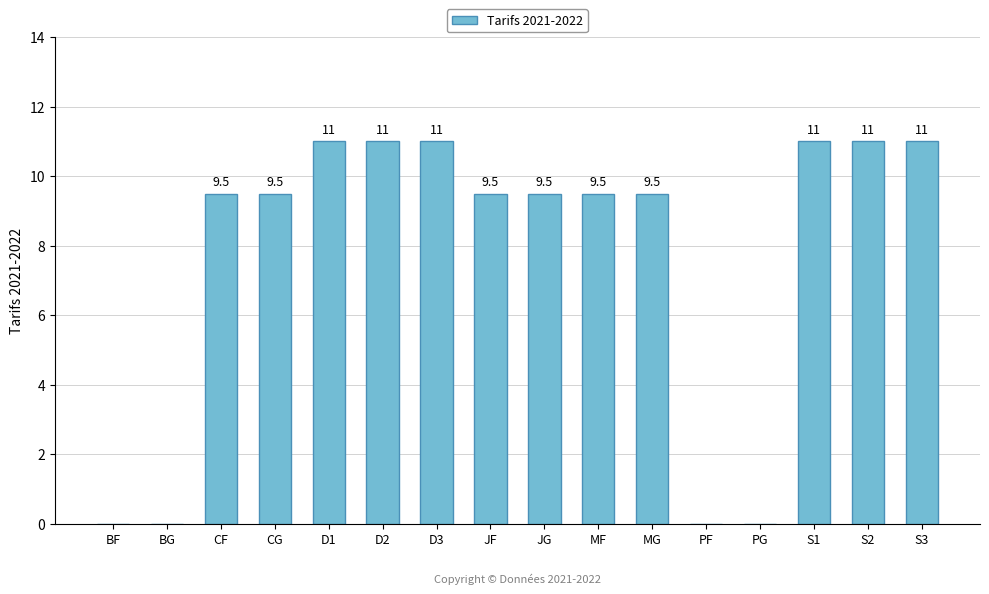

What is the sum of the values at D3 and D1?

22.0